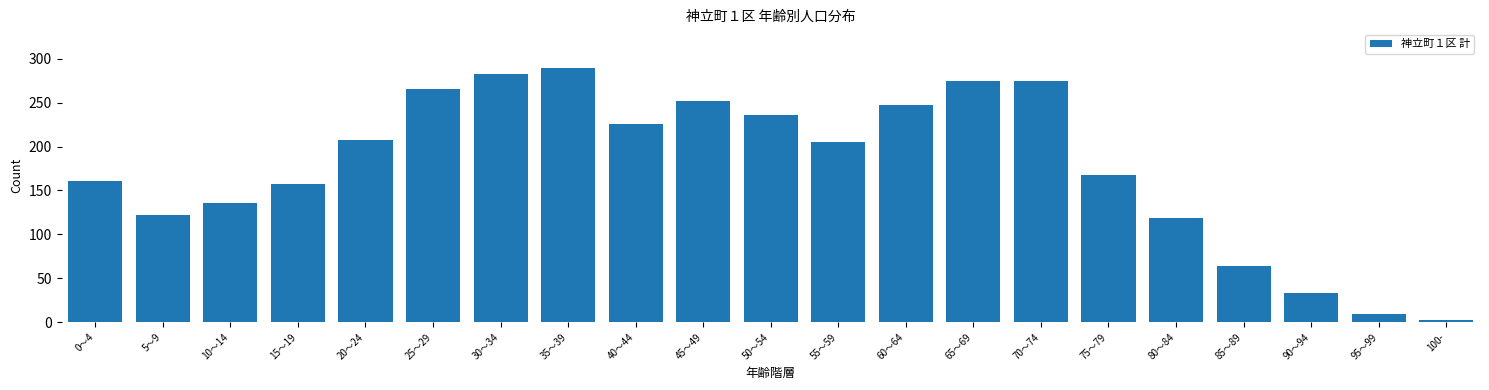

Reading right to left, extract all data points from this chart.

100-=2	95～99=9	90～94=33	85～89=64	80～84=119	75～79=168	70～74=275	65～69=275	60～64=247	55～59=205	50～54=236	45～49=252	40～44=226	35～39=290	30～34=283	25～29=266	20～24=207	15～19=157	10～14=136	5～9=122	0～4=161